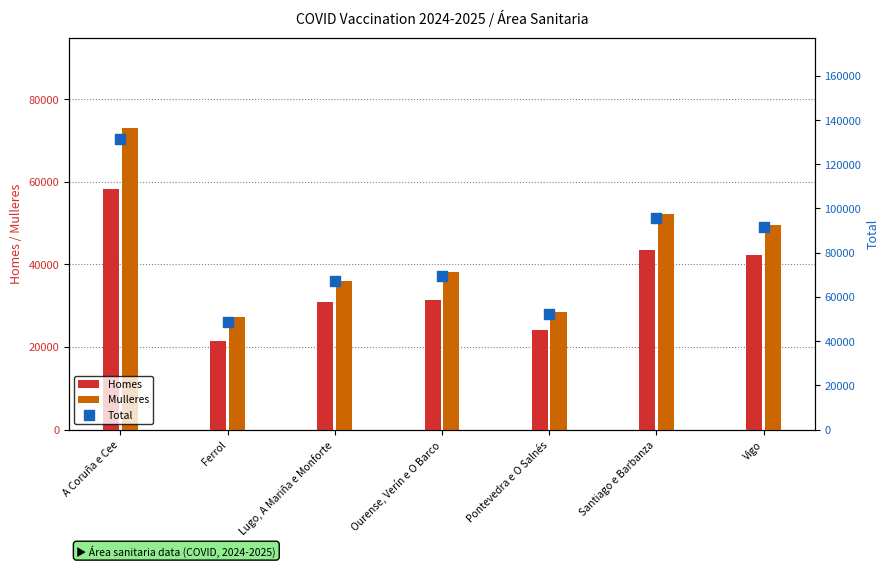

Which series reaches the minimum Y coordinate?

Homes